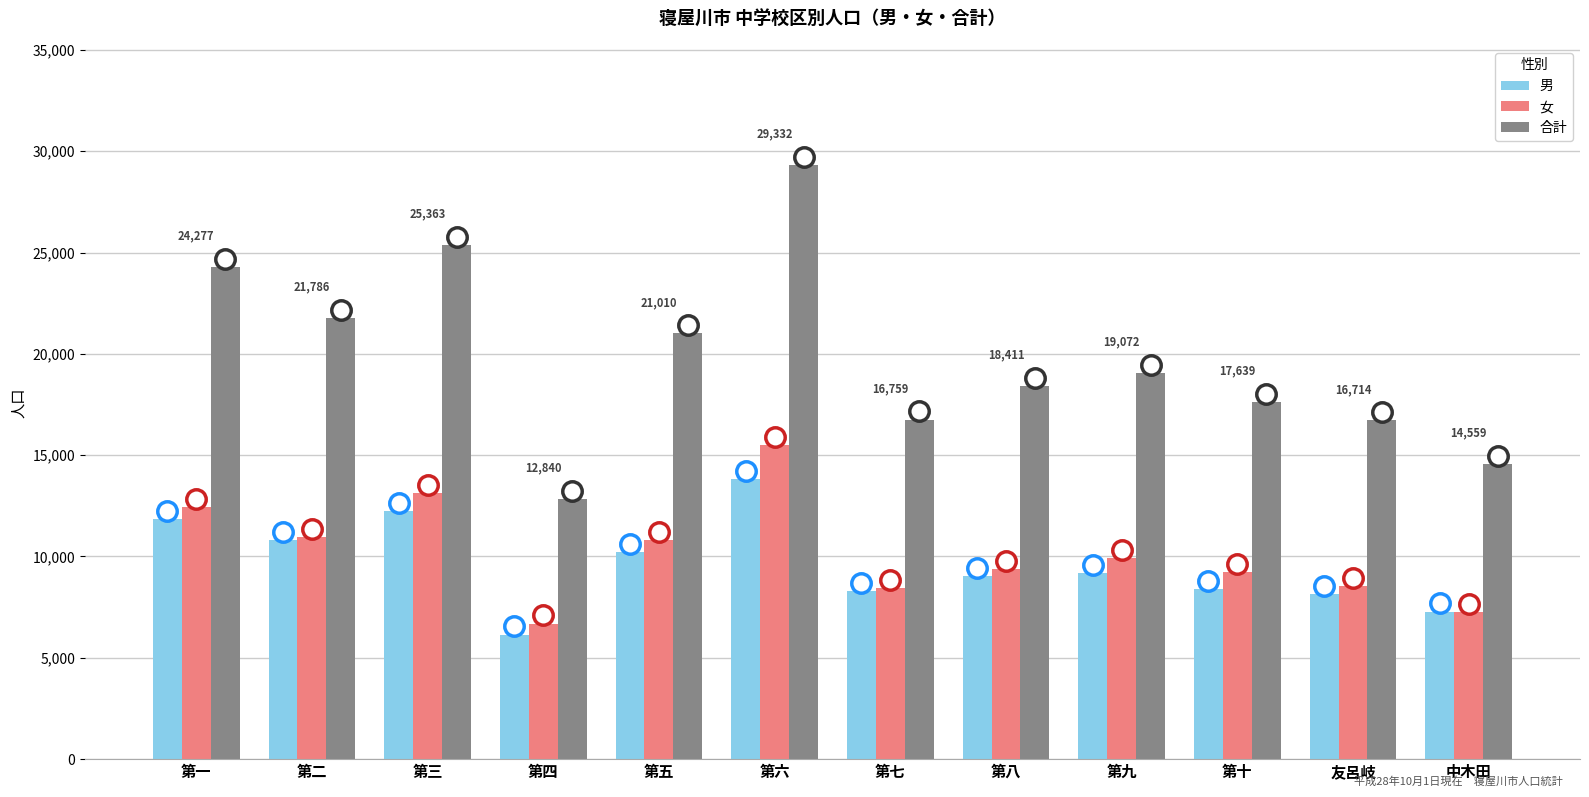

The value of 女 at 第十 is 9235. True or false?

True